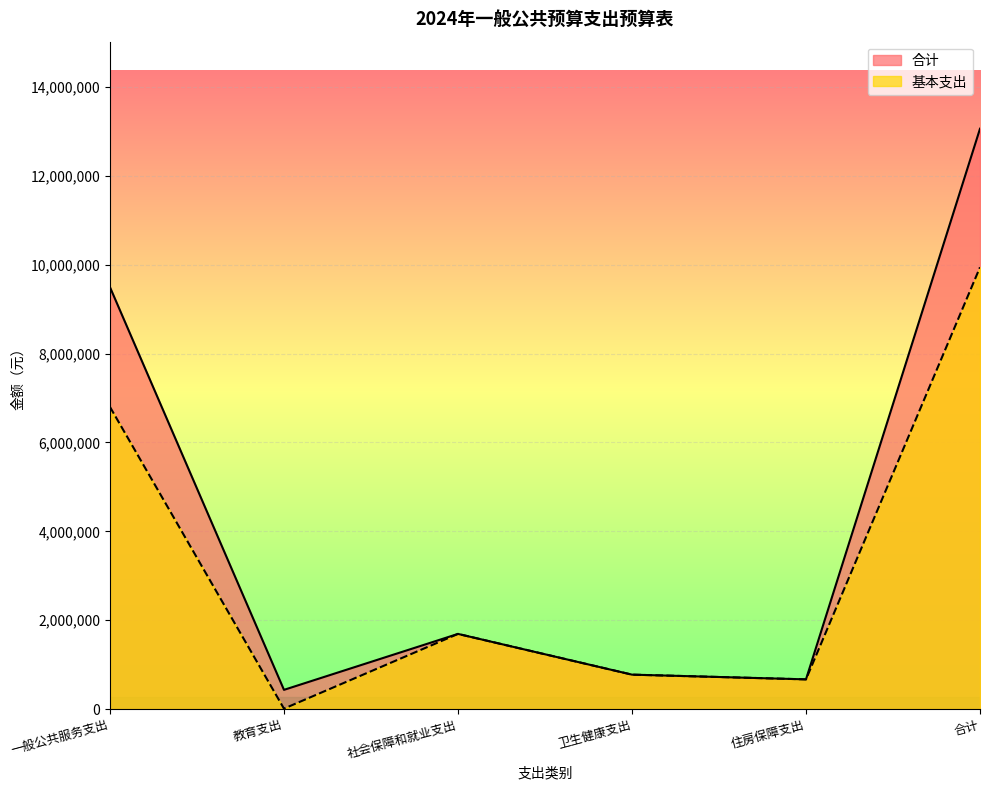

At 住房保障支出, list the series in order from smallest to largest.

合计, 基本支出